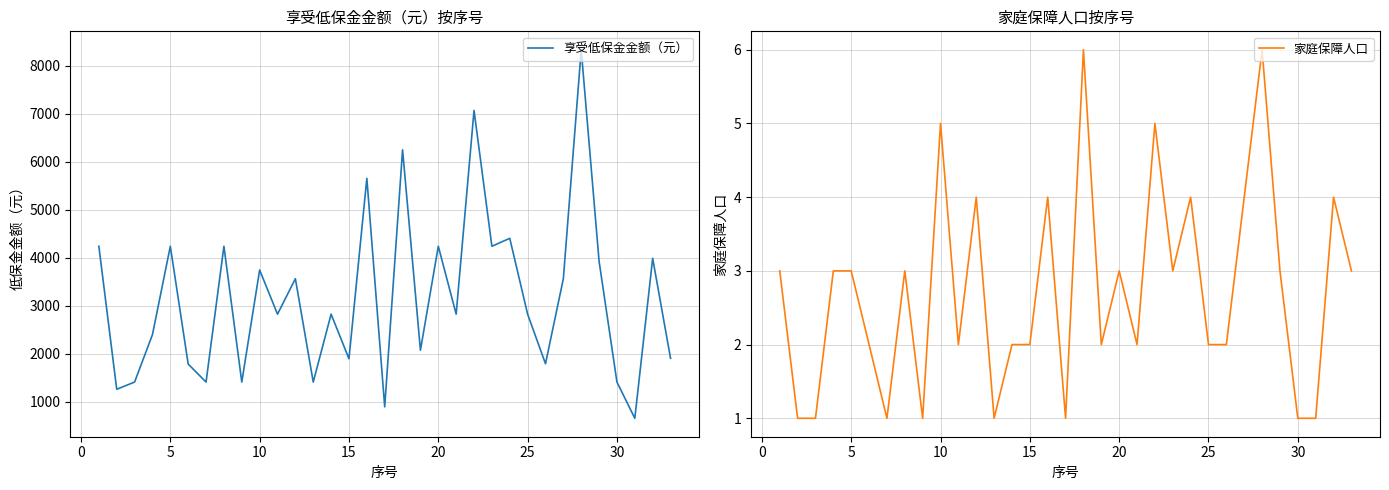

What is the minimum value for 享受低保金金额（元）?

659